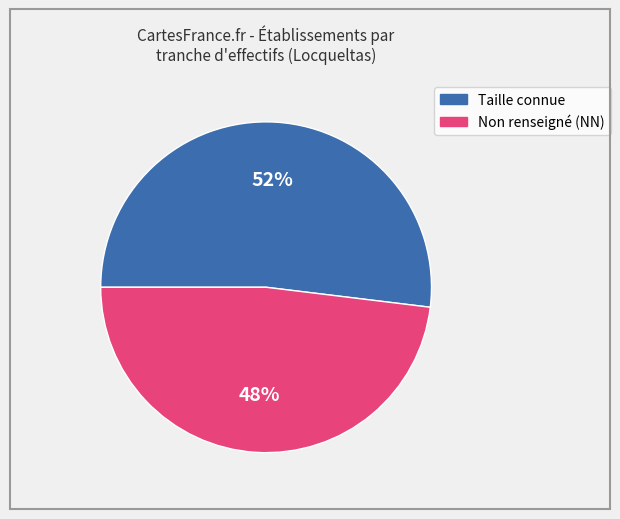

Is there a majority slice in this chart?

Yes